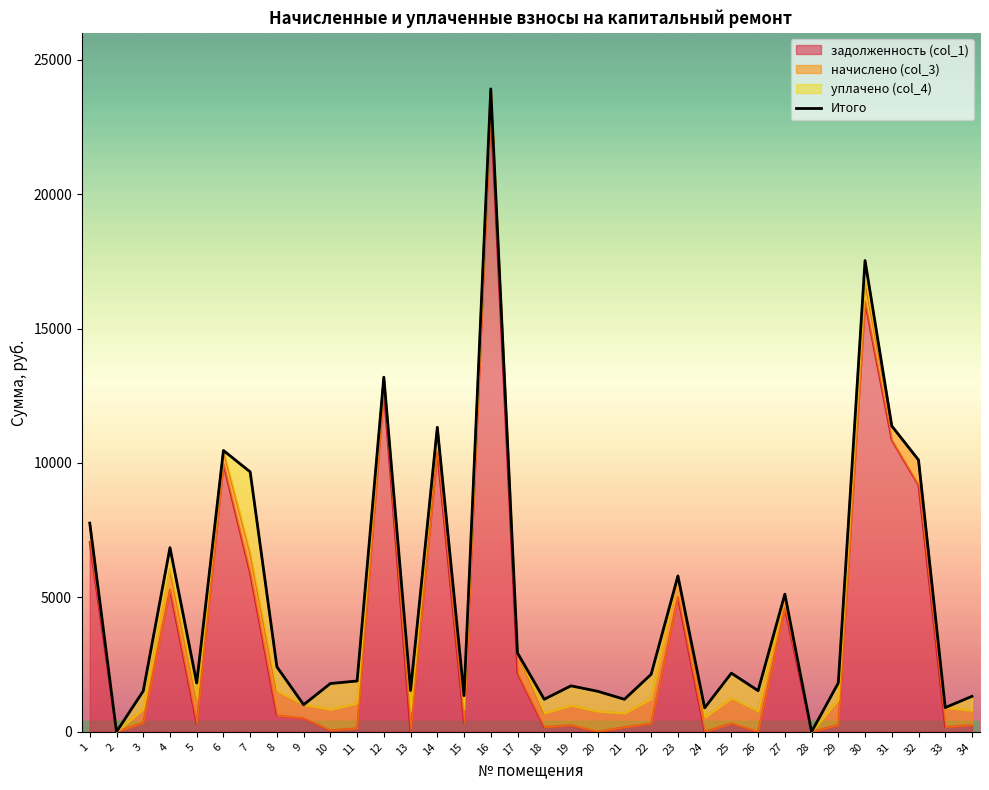

Reading right to left, what are all the values shown in this chart?

задолженность (col_1): 245.9	179.1	9173.0	10850.0	15999.5	254.9	0.0	4598.7	0.0	311.6	0.0	5020.1	305.8	172.8	0.0	244.3	172.8	2178.4	23153.3	336.0	10397.7	0.0	12690.2	128.9	55.7	504.0	602.4	5898.5	9960.2	300.8	5293.6	337.1	0.0	7055.8
начислено (col_3): 537.4	721.9	938.1	526.3	764.8	938.1	0.0	521.5	764.8	934.9	534.2	779.1	917.4	518.3	753.7	733.0	518.3	755.2	761.6	504.0	928.6	768.0	500.9	927.0	769.6	504.0	906.3	769.6	504.0	907.9	755.2	505.6	0.0	707.5
уплачено (col_4): 537.4	0.0	0.0	0.0	764.8	625.4	0.0	0.0	764.8	934.9	356.1	0.0	917.4	518.3	753.7	733.0	518.3	0.0	0.0	504.0	0.0	769.7	0.0	834.8	970.4	0.0	909.0	3000.0	0.0	606.0	800.0	674.2	0.0	0.0